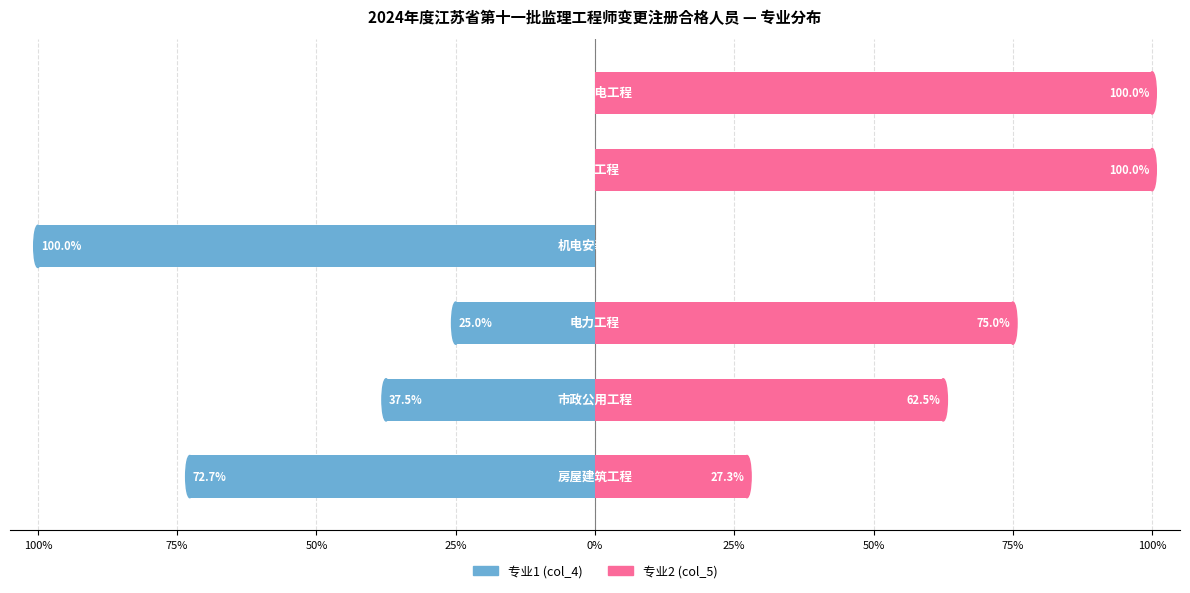

How many positive values does the col_5 (专业2) series have?

5